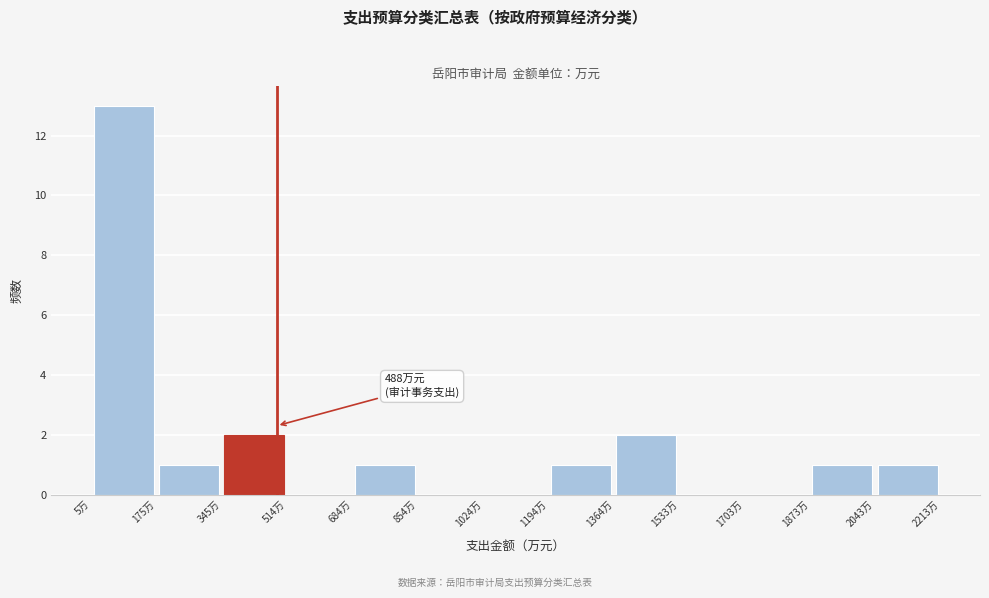

Over which range of the x-axis is the bar tallest?

0 to 180